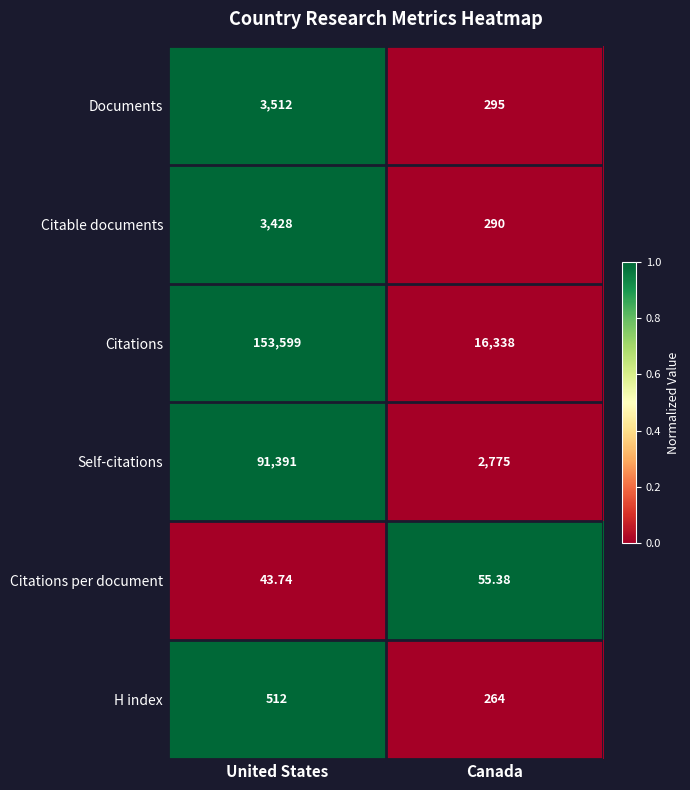

Where is Citations per document nearest to the value 49?

United States